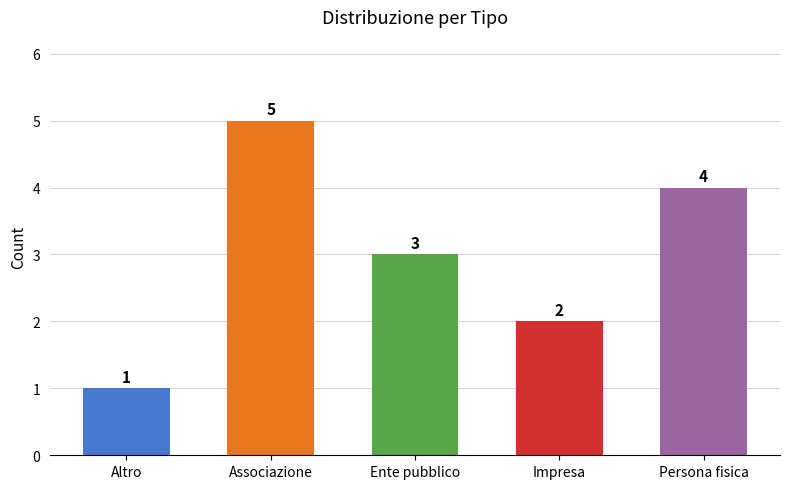

What is the label of the 4th bar from the left?

Impresa